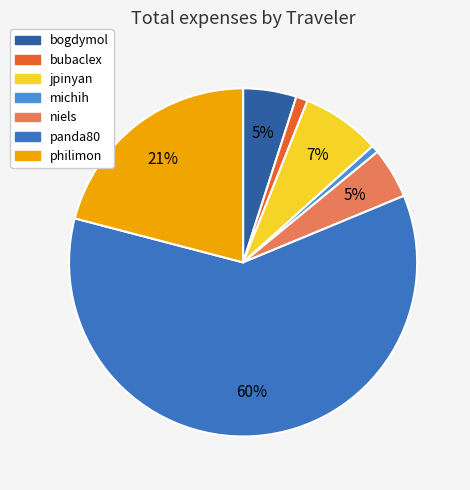

Does panda80 account for over 50% of the chart?

Yes